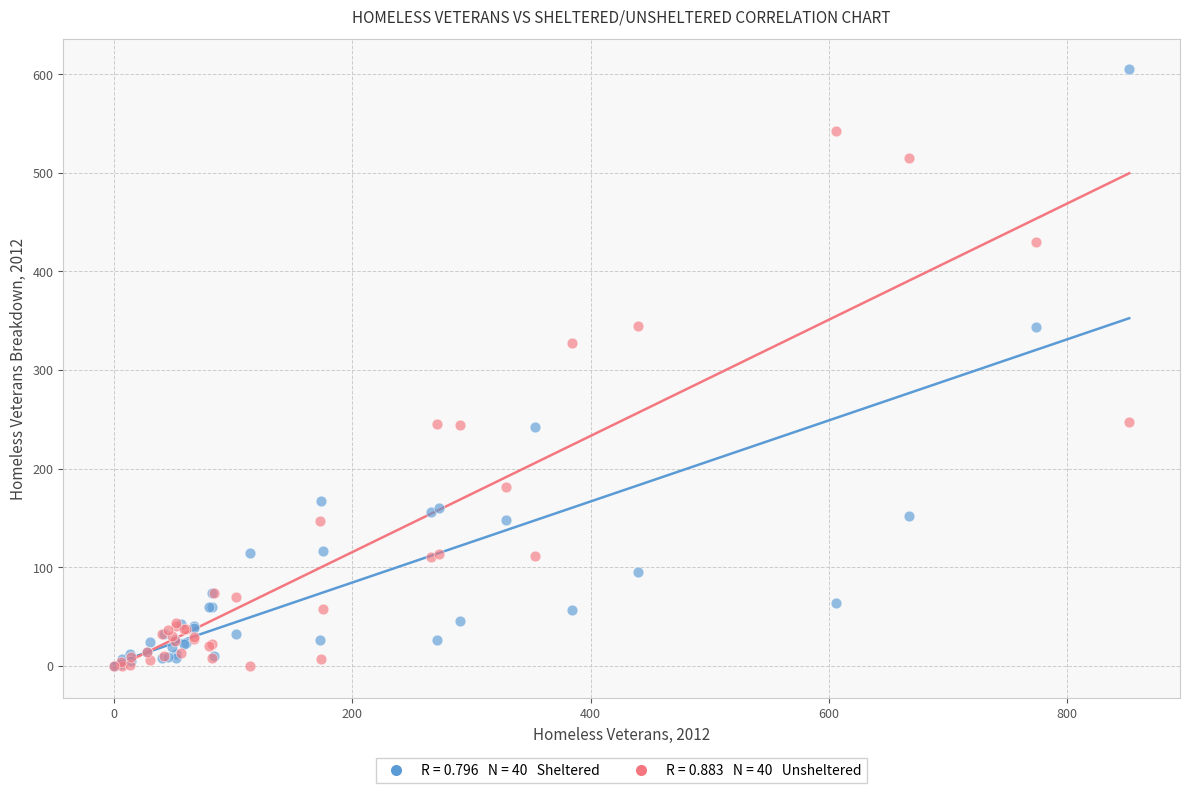

Across all series, what Y value is closest to 302?

327